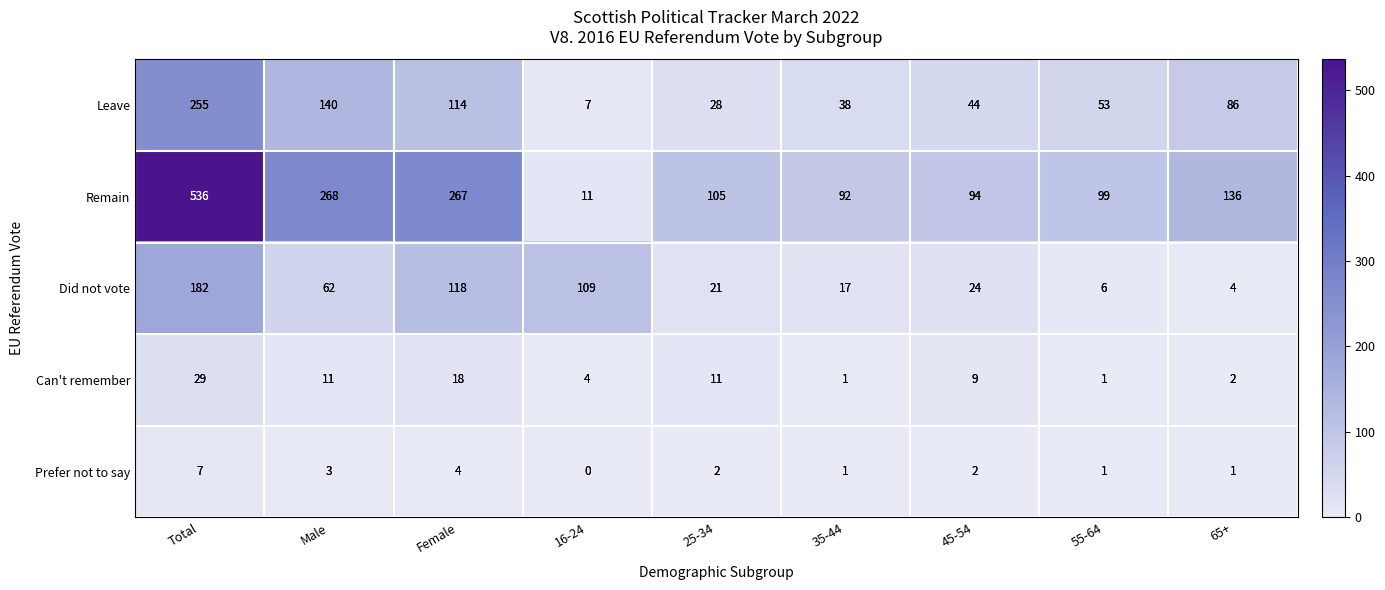

At which label does Remain reach its minimum?

16-24